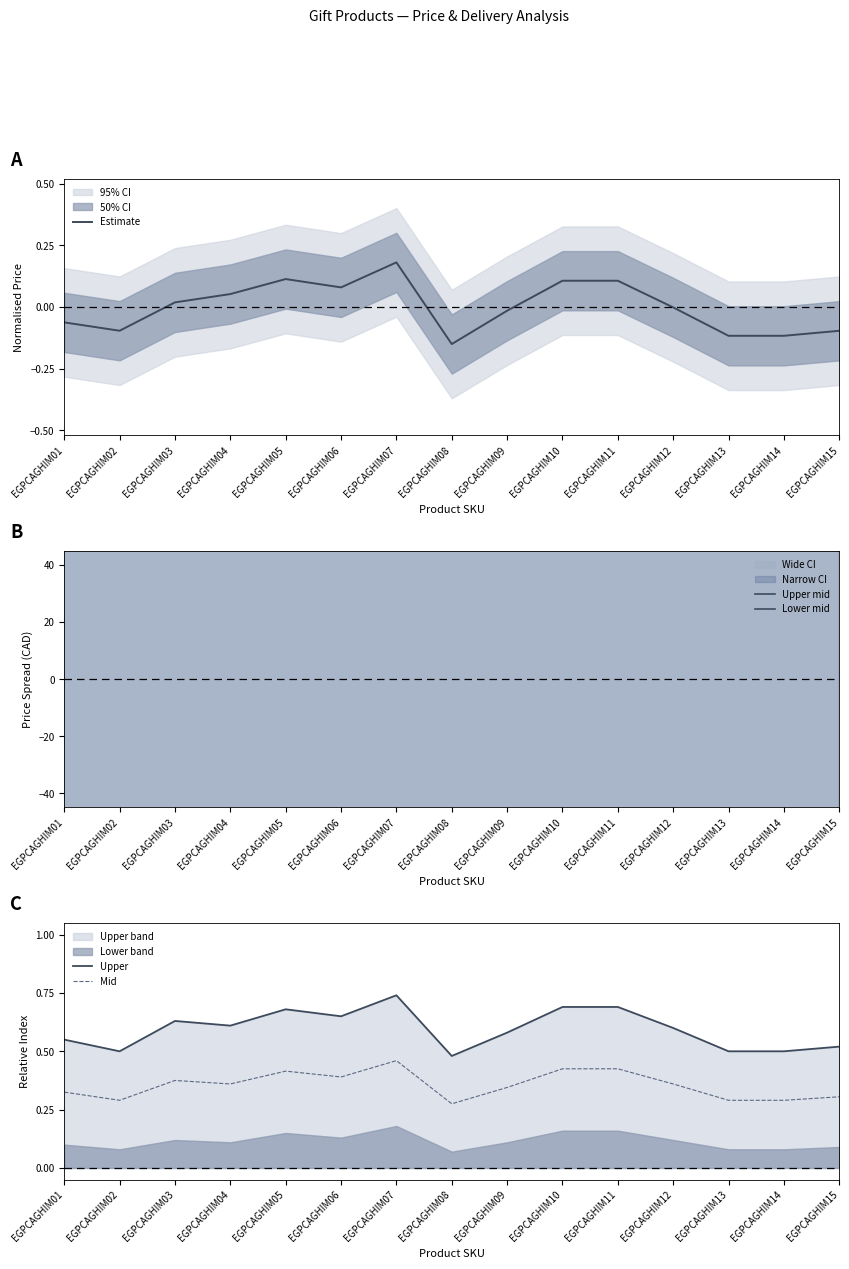

The value of Mid at EGPCAGHIM12 is 0.3. True or false?

False